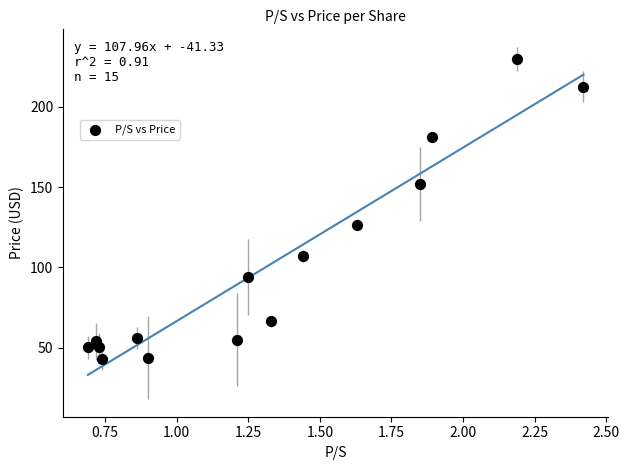

What is the range of X values (max minus min)?

1.7